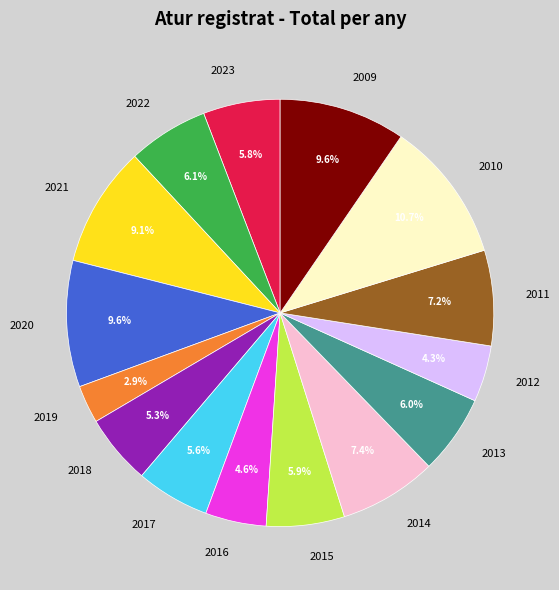

What is the smallest slice in the pie chart?

2019